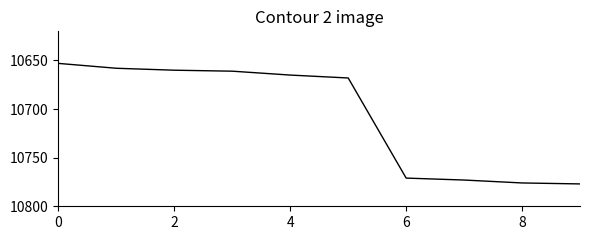

Reading right to left, list all the values displayed in this chart.

10777	10776	10773	10771	10668	10665	10661	10660	10658	10653